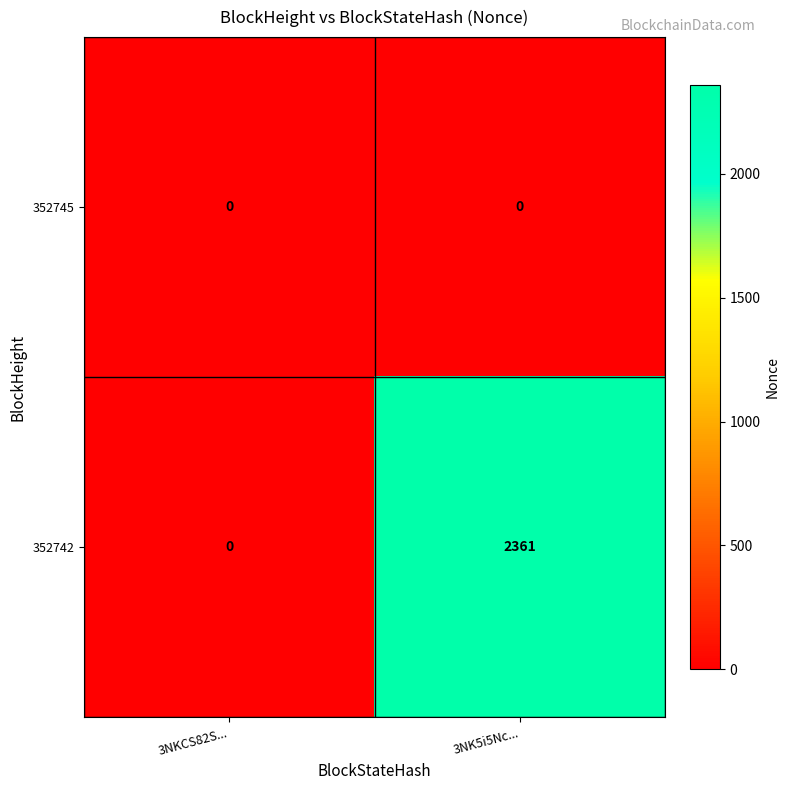

What is the difference between the maximum and minimum values in the 352742 series?

2361